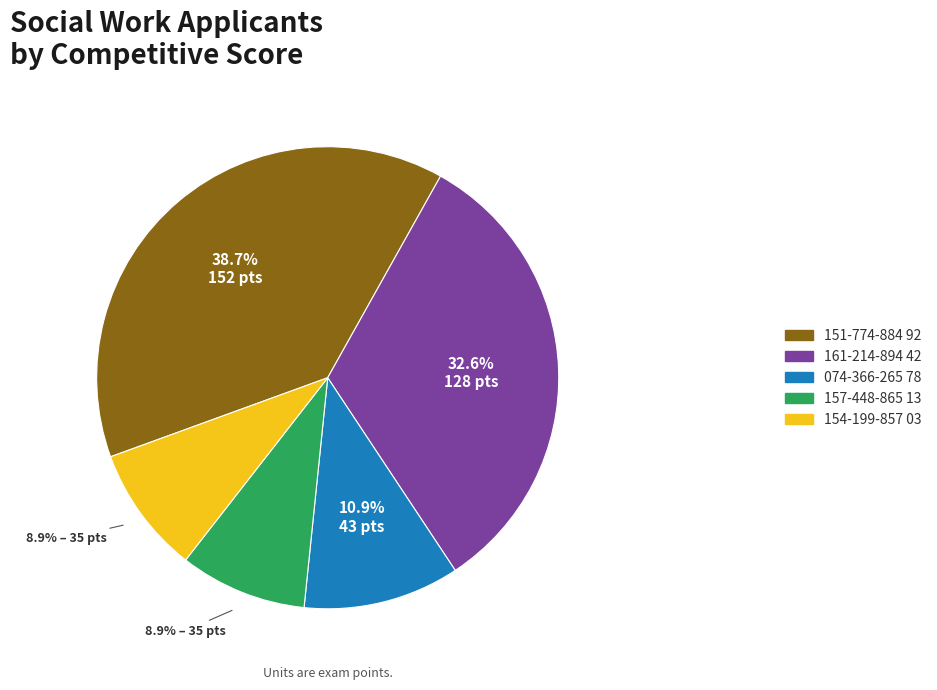

Is the sum of 157-448-865 13 and 074-366-265 78 greater than half?

No